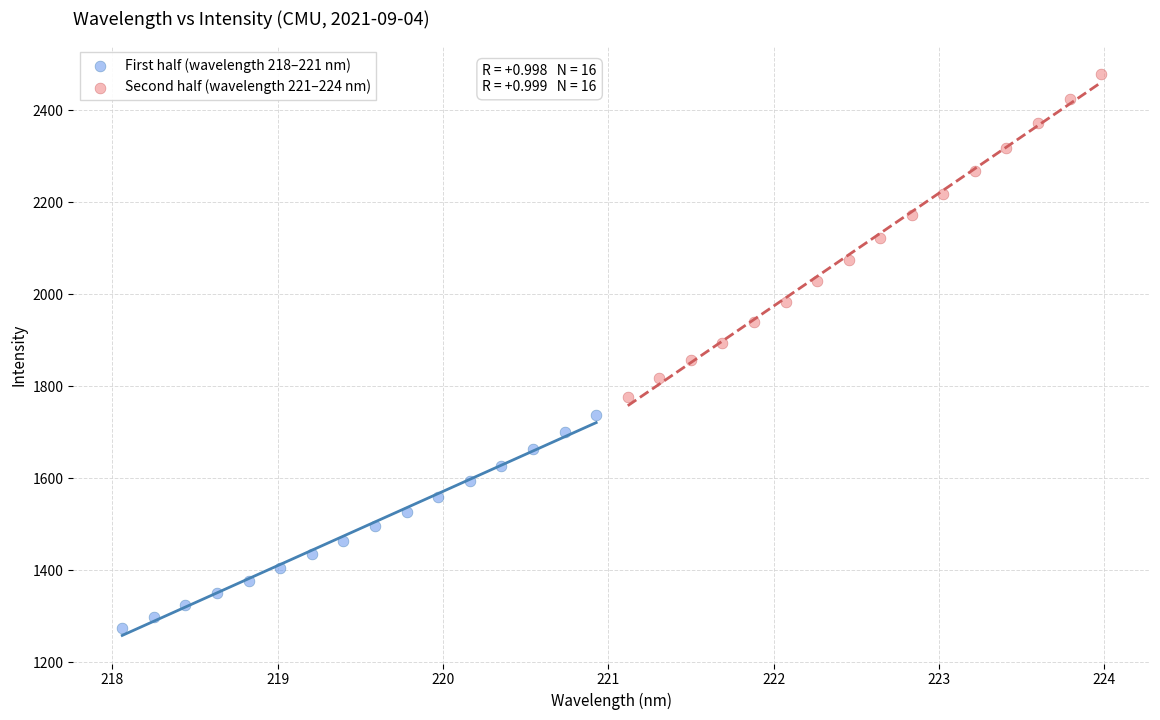

Which series reaches the minimum Y coordinate?

First half (wavelength 218–221 nm)